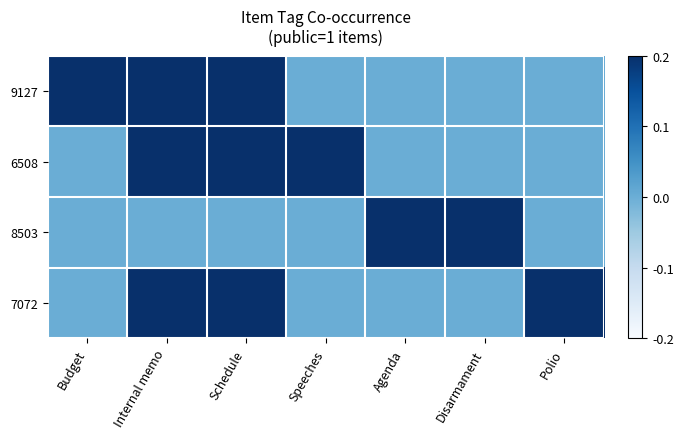

At which category is the sum across all series the highest?

Internal memo